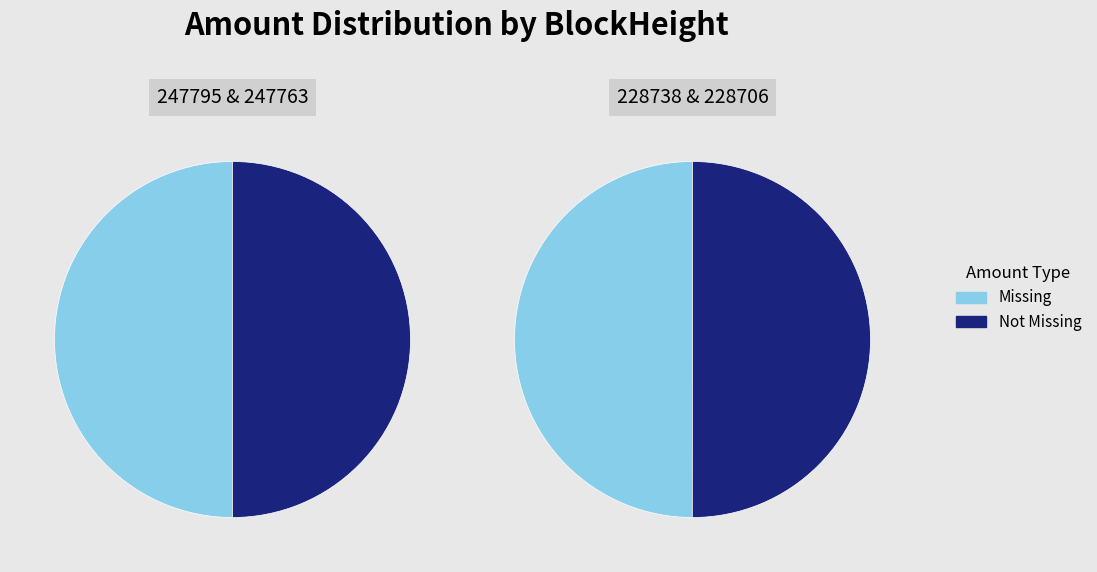

Is it true that 247795 is 64% of the pie?

False